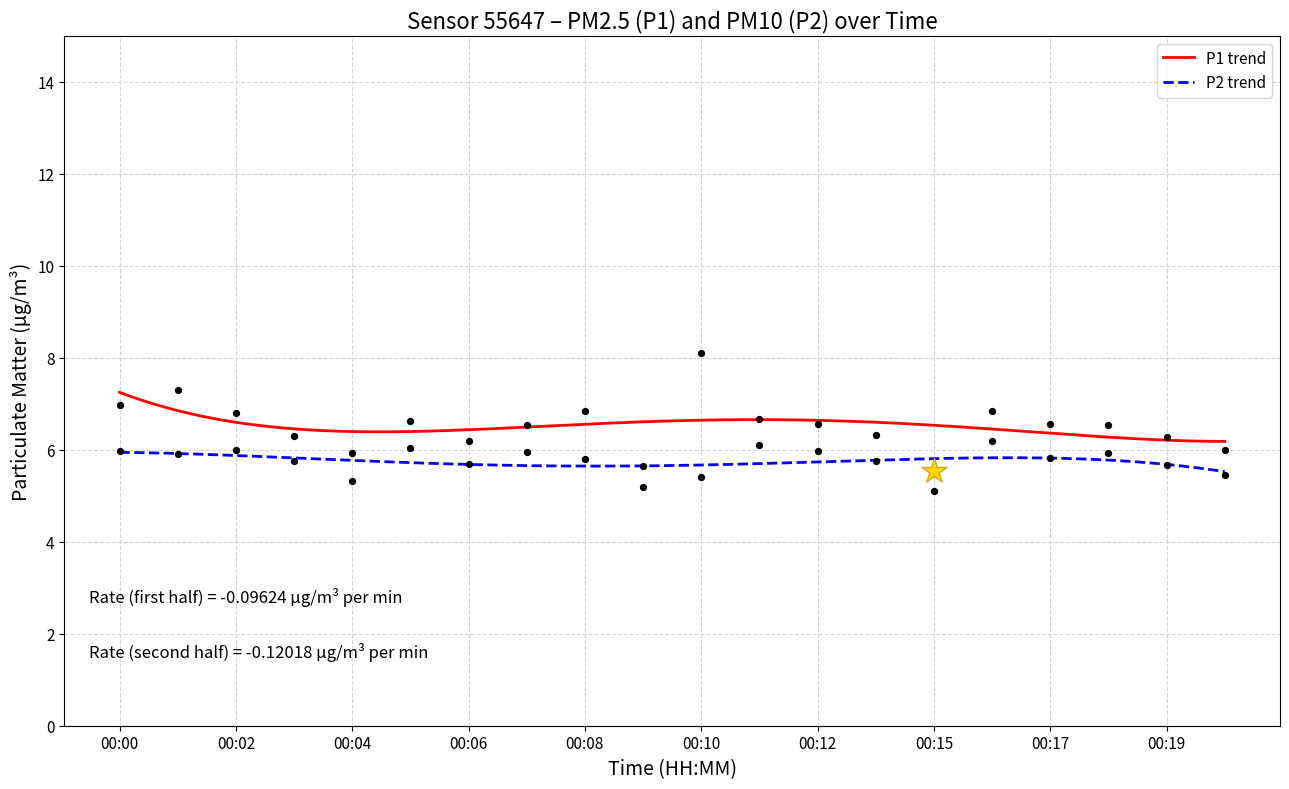

At which category is the sum across all series the highest?

00:10